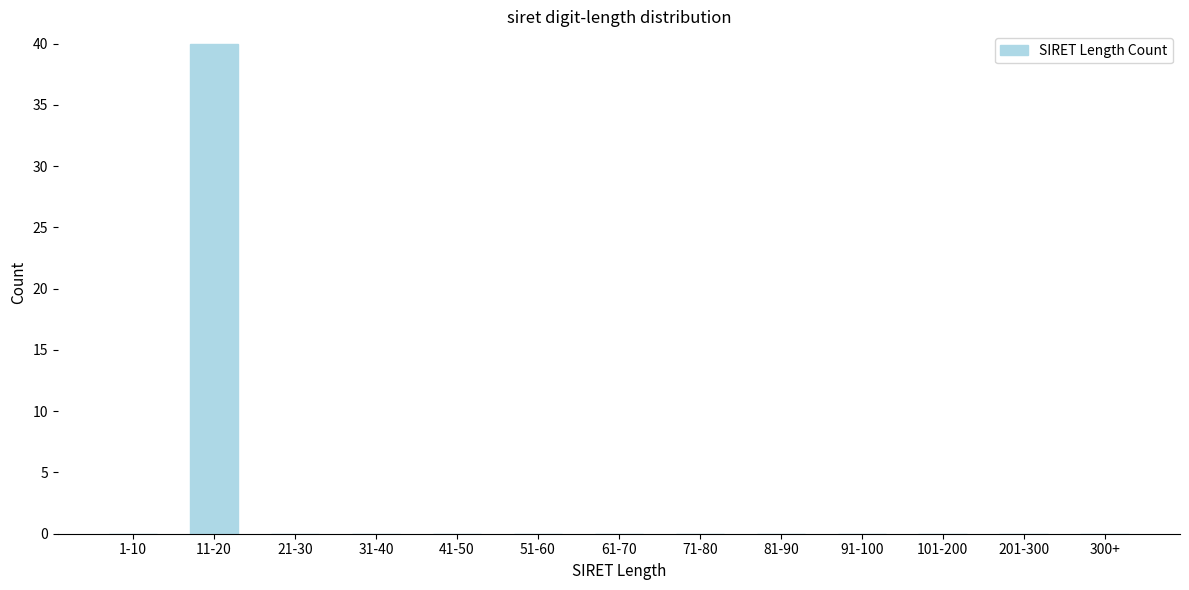

Reading left to right, list all the values displayed in this chart.

1-10=0	11-20=40	21-30=0	31-40=0	41-50=0	51-60=0	61-70=0	71-80=0	81-90=0	91-100=0	101-200=0	201-300=0	300+=0